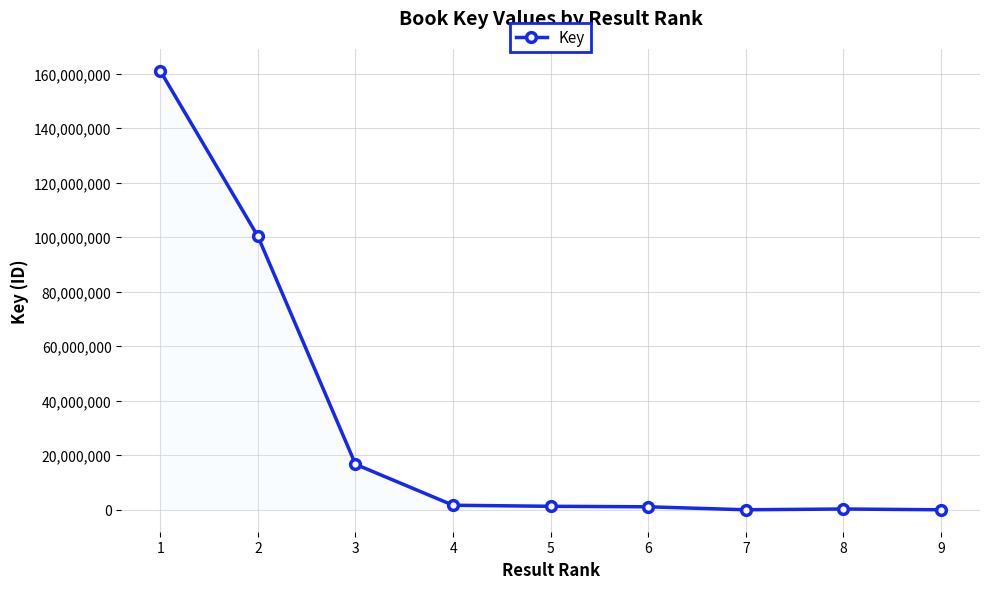

What is the greatest value displayed?

160945071